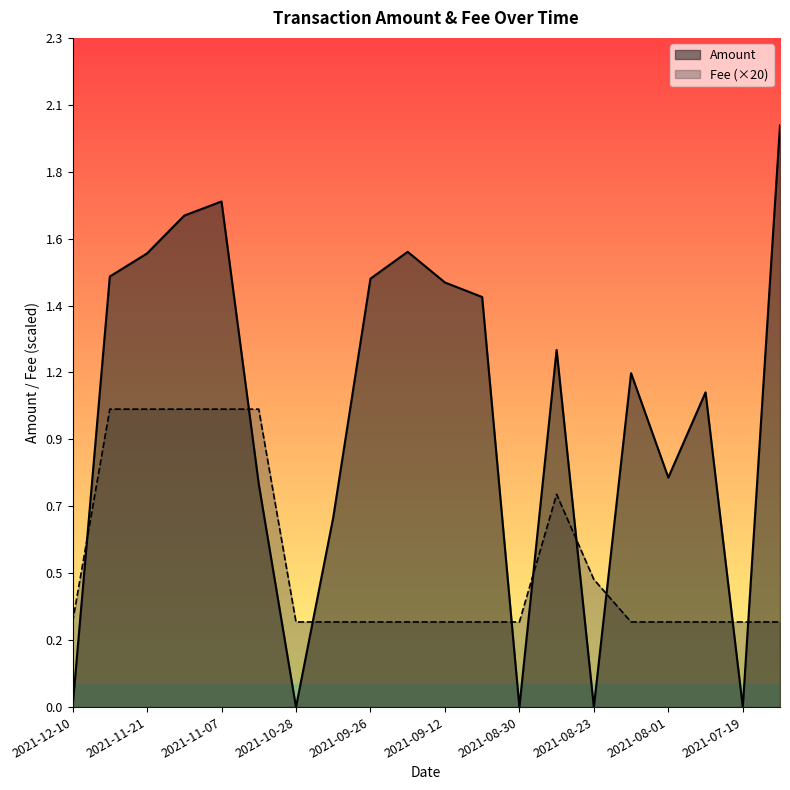

True or false: Fee has more than 2 points higher than both neighbors.

False